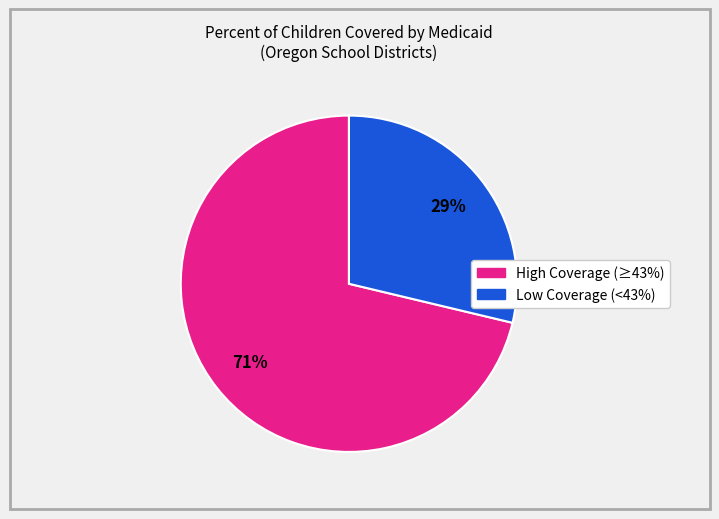

Count the number of slices in the pie.

2